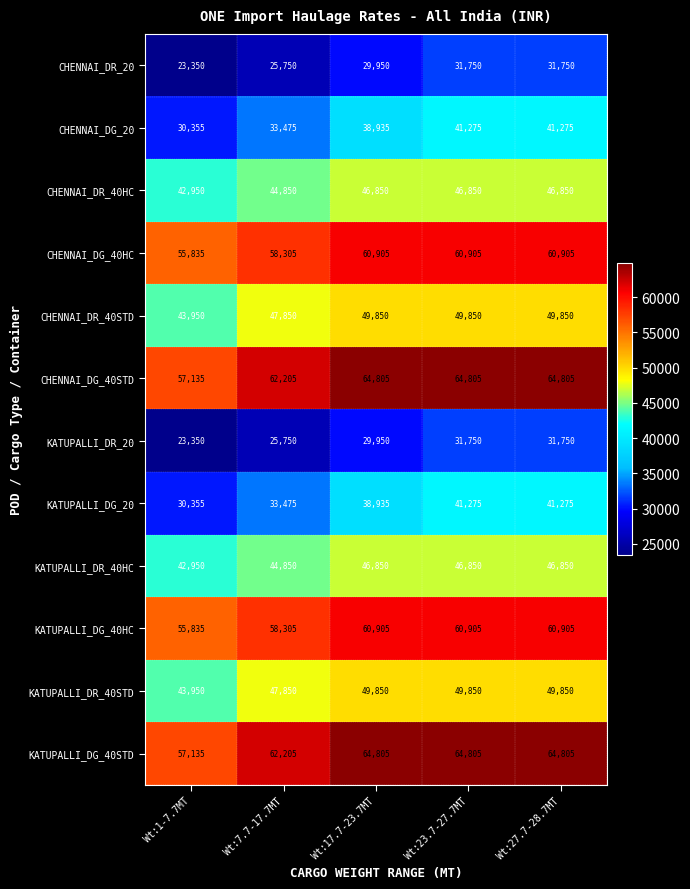

What is the difference between the CHENNAI_DR_40HC values at Wt:1-7.7MT and Wt:17.7-23.7MT?

3900